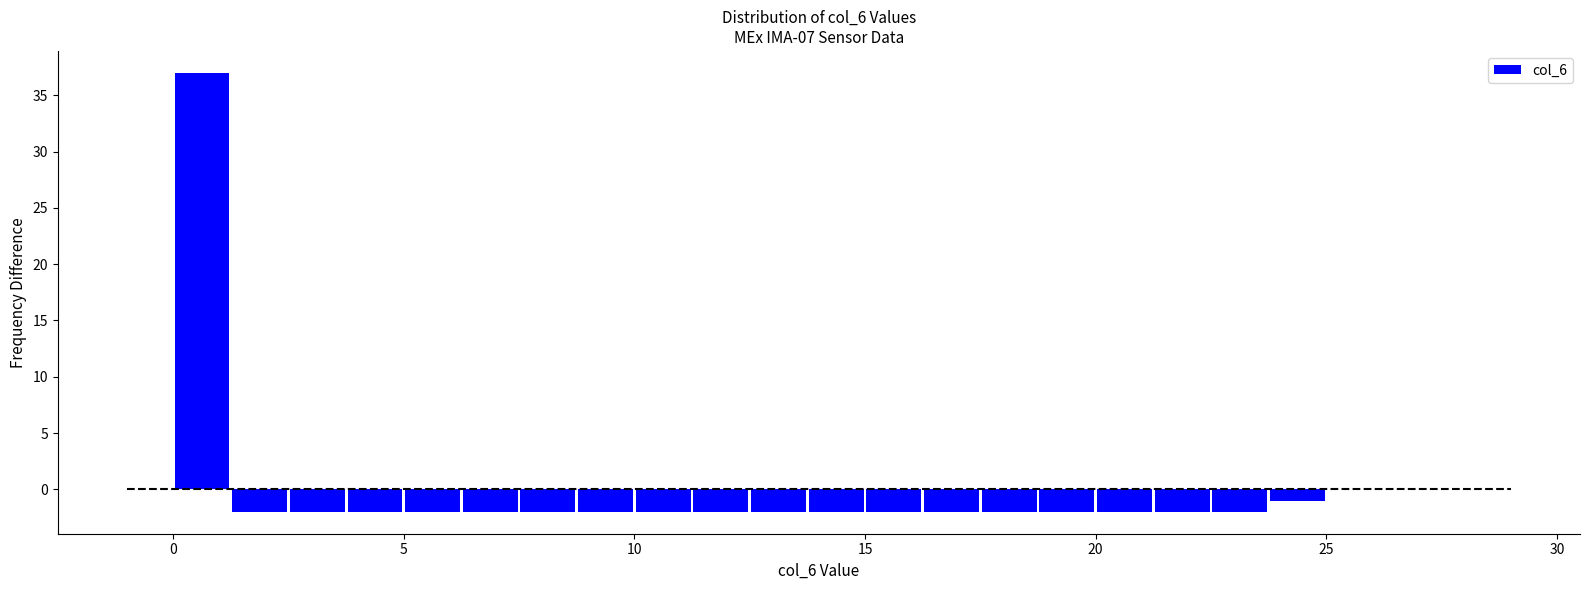

Read against the x-axis, roughly where is the centre of the tallest bar?

0.5